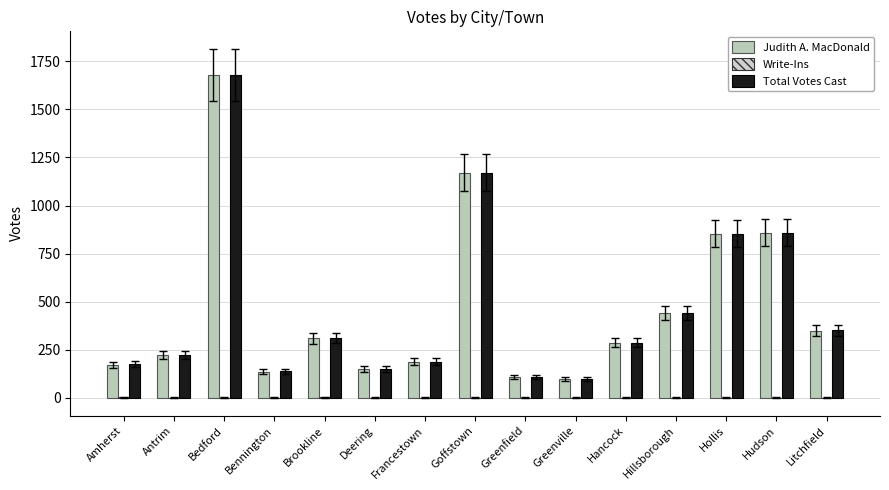

What is the sum of all Total Votes Cast values?

7029